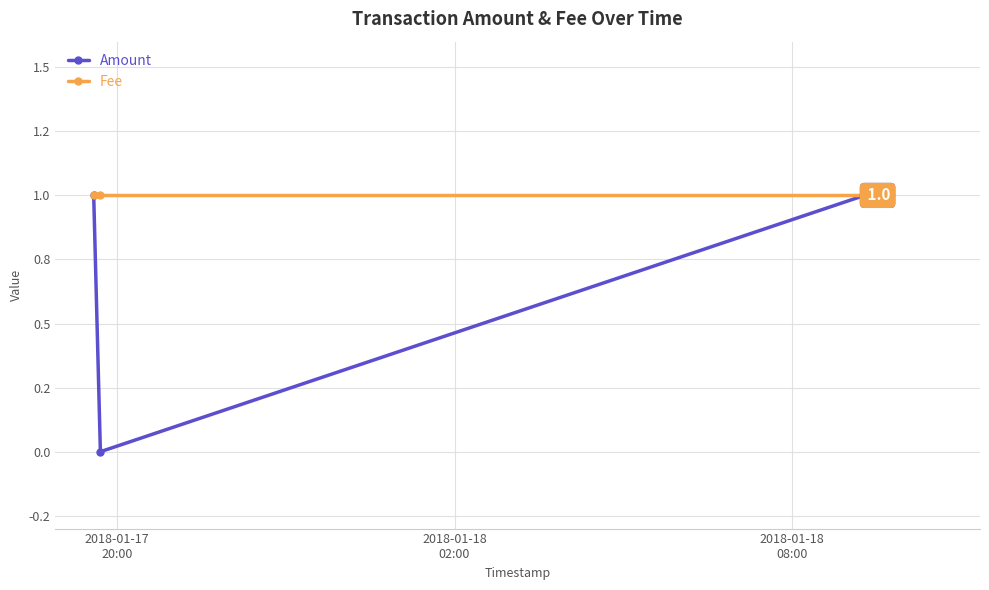

Is this an area chart (filled region under the line)?

No